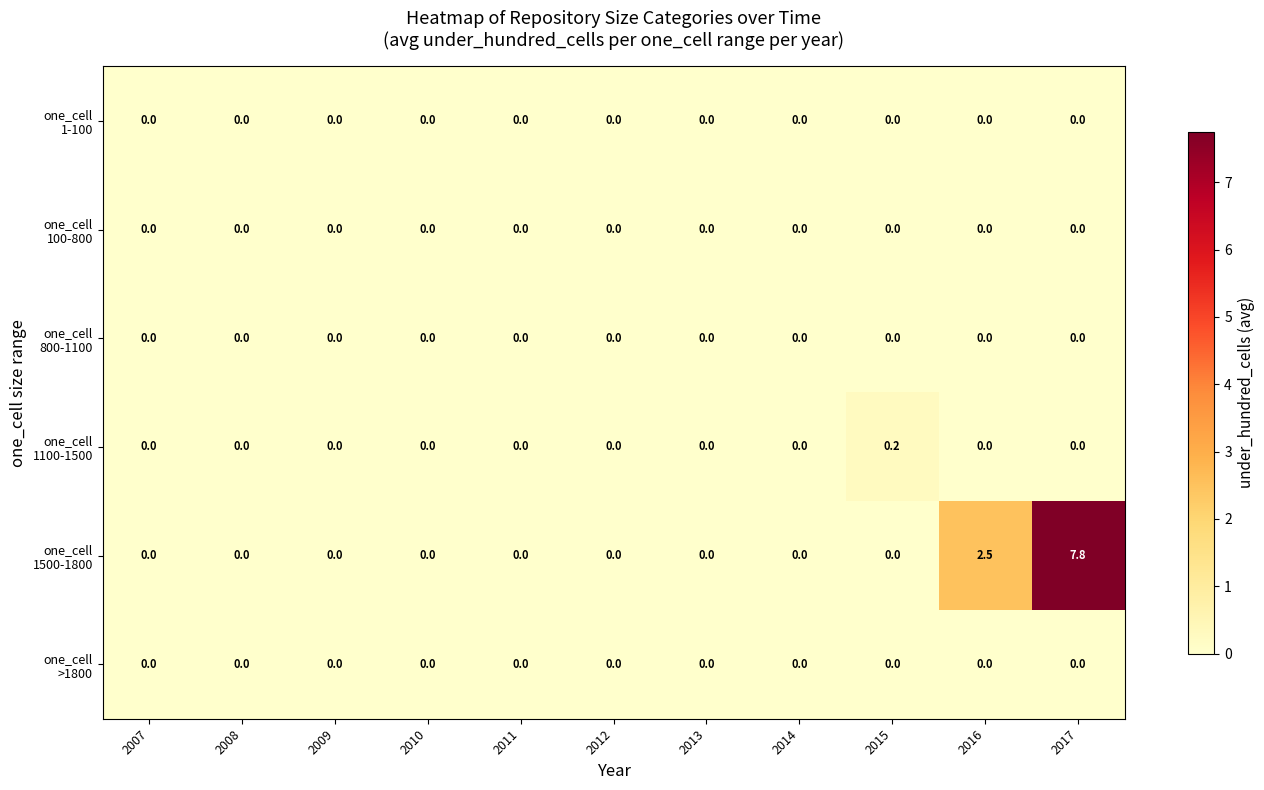

What is the greatest value displayed?

7.8